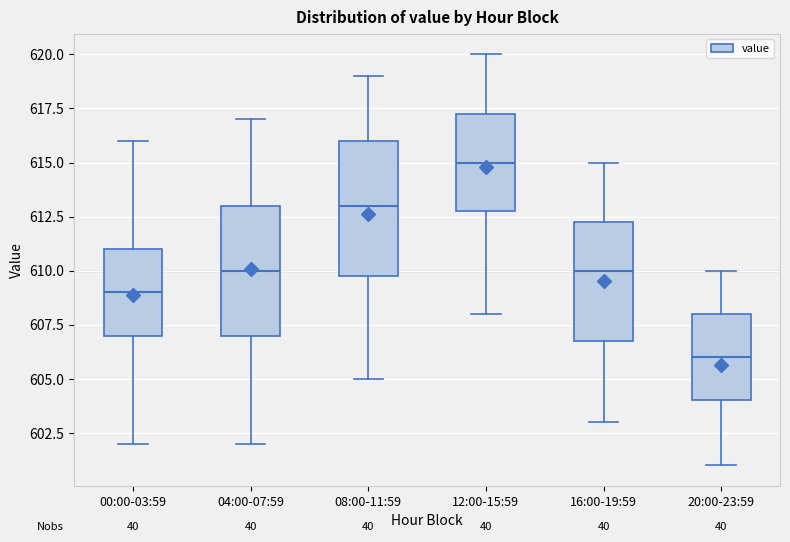

Where is the upper edge of the box for 04:00-07:59 on the y-axis? The values are not printed on the chart, so give them approximately, as read against the axis.

613.0